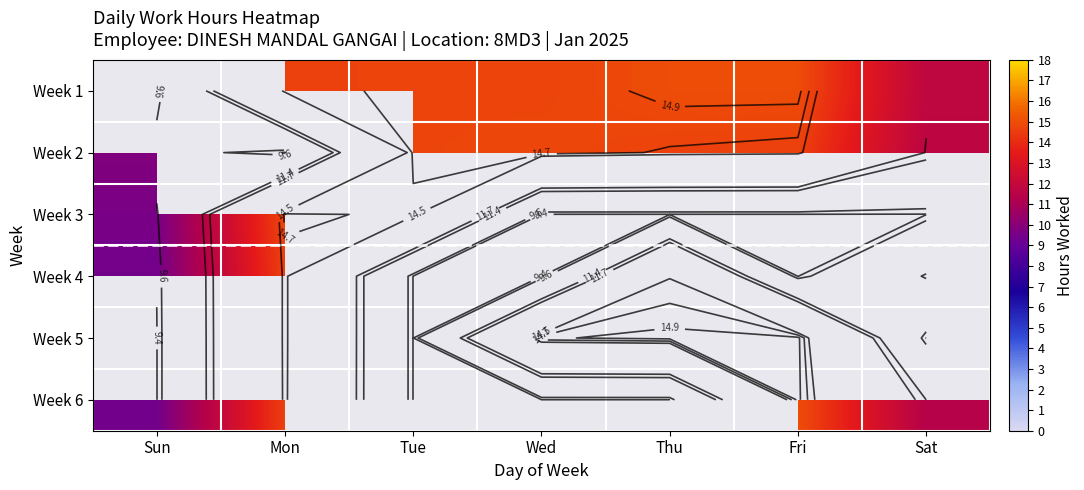

Count the number of categories in the chart.

7